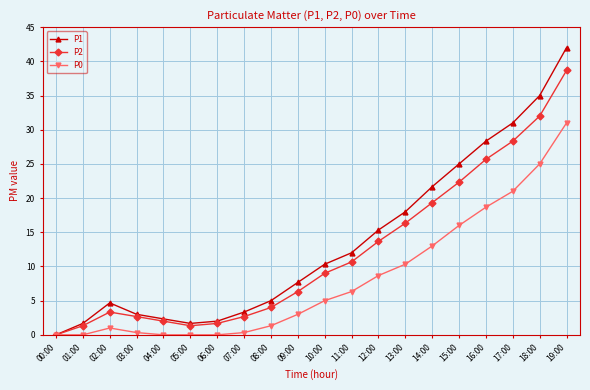

Which series has the largest range (max minus min)?

P1